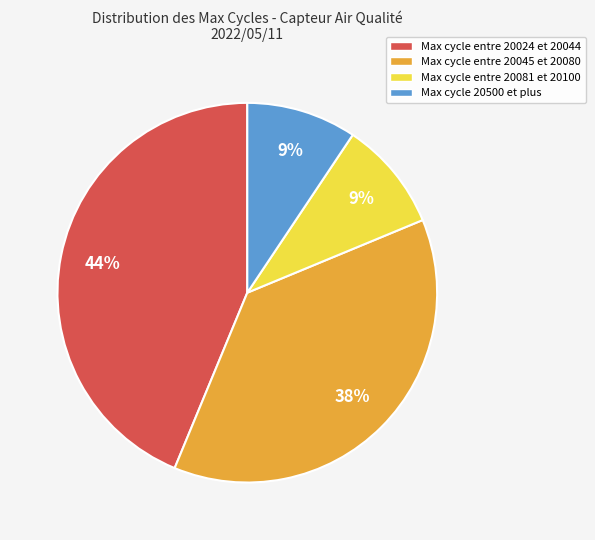

Do Max cycle entre 20024 et 20044 and Max cycle entre 20045 et 20080 together represent more than half of the pie?

Yes